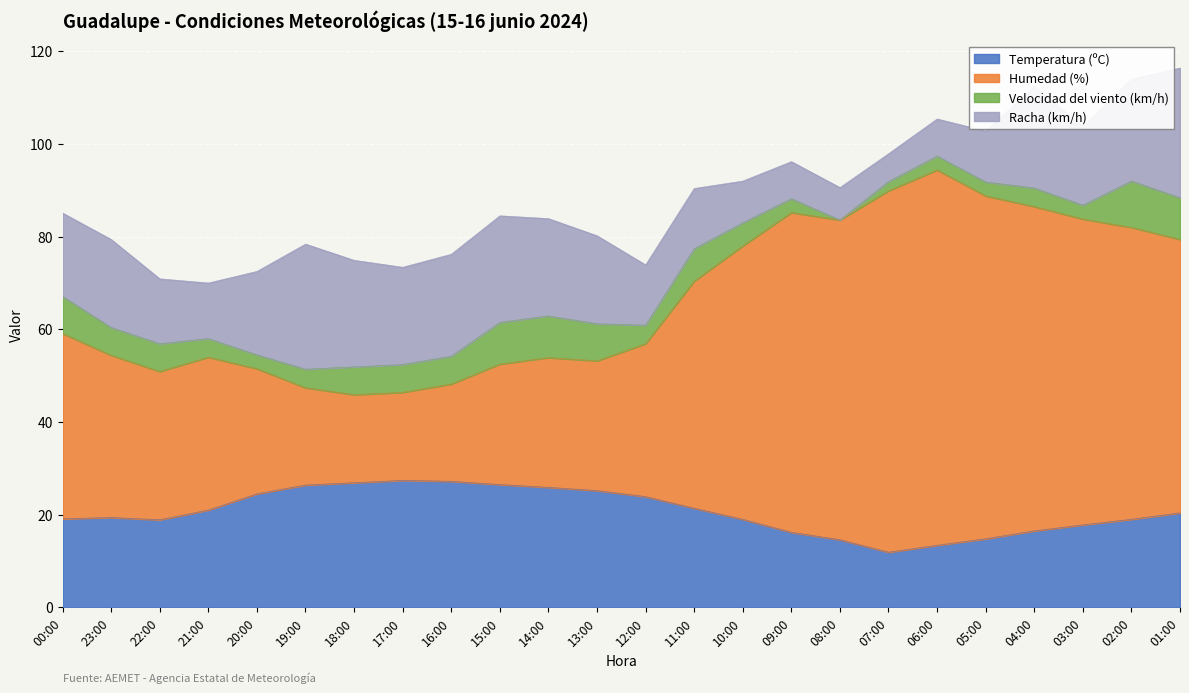

What is the highest value of the Temperatura (ºC) series?

27.4